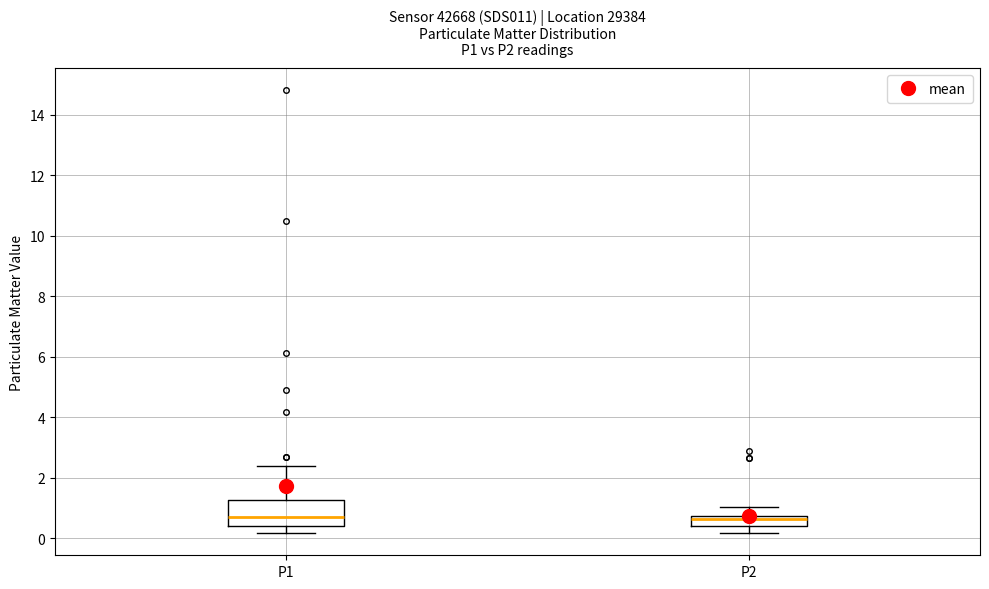

Where does the median line of the box for P1 sit on the y-axis? The values are not printed on the chart, so give them approximately, as read against the axis.

0.6